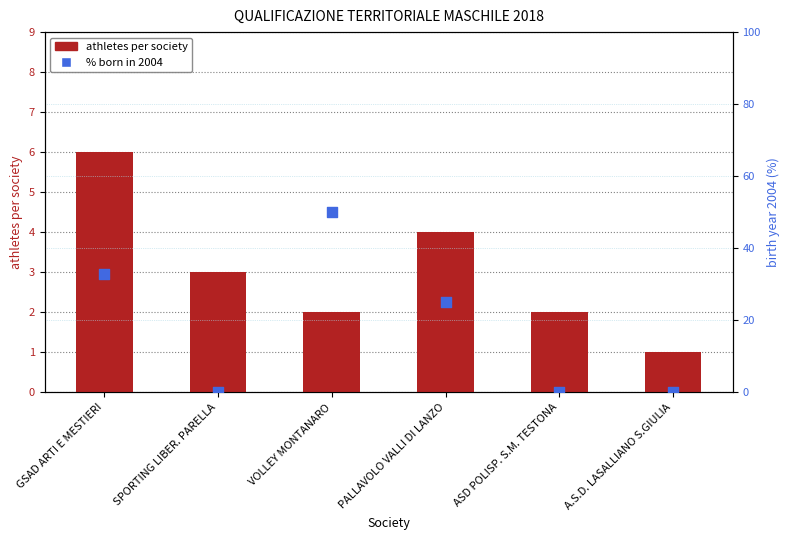

What are all the series names shown in the legend?

athletes per society, % born in 2004